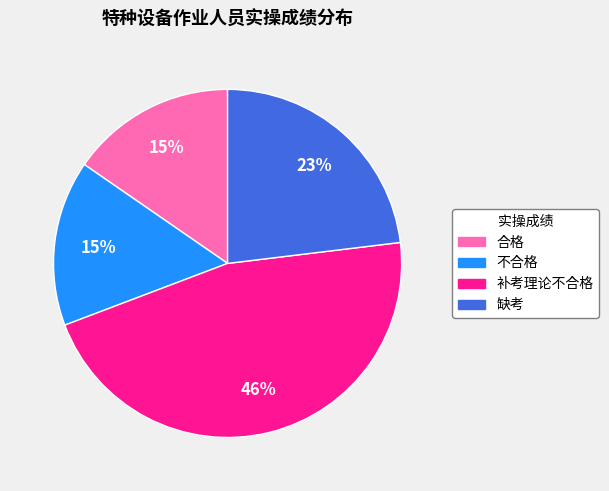

Which has a higher value, 缺考 or 合格?

缺考